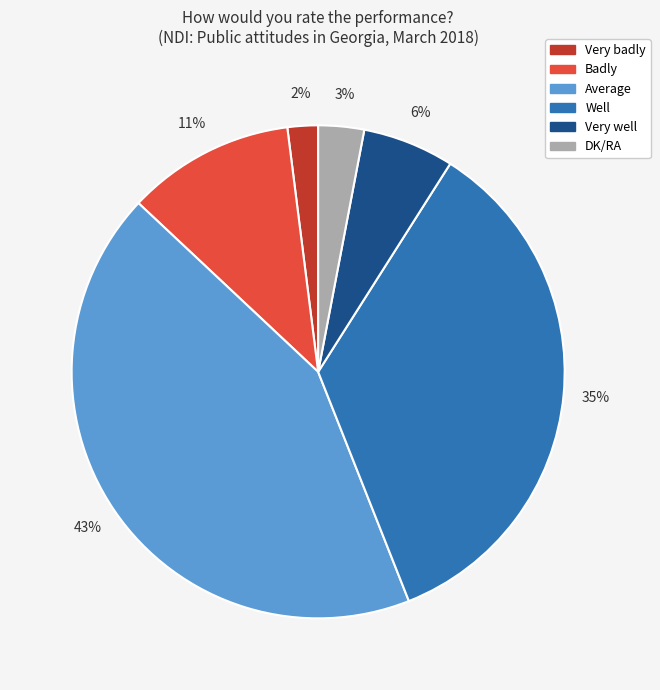

Does Well account for over 50% of the chart?

No